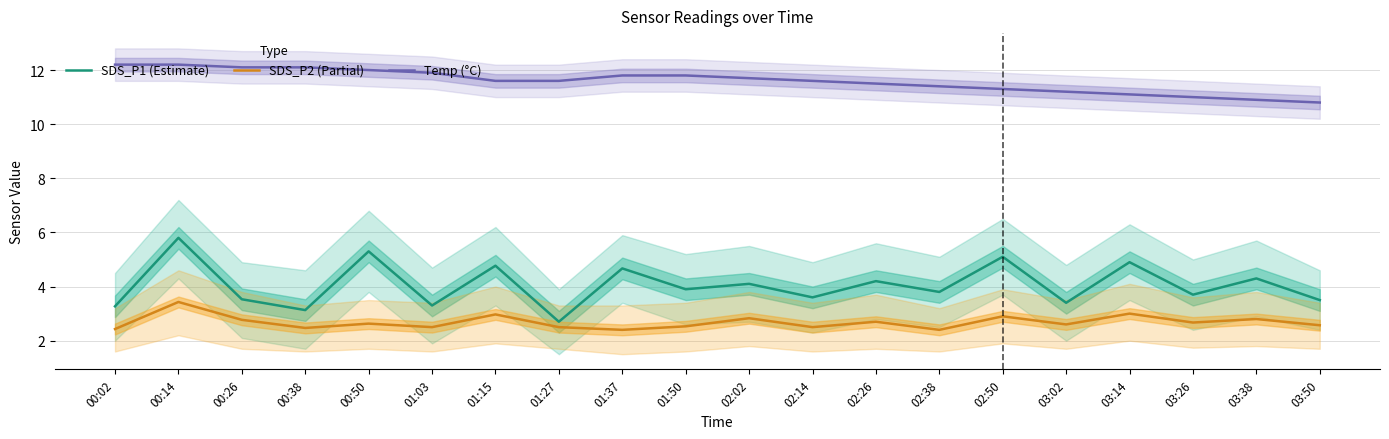

Where is SDS_P1 (Estimate) nearest to the value 4?

02:02